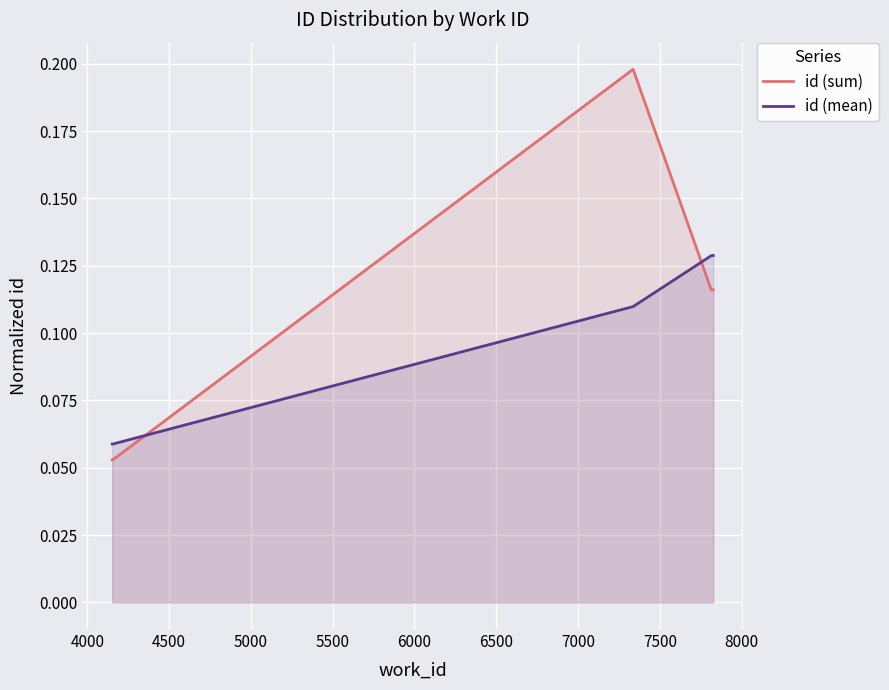

After their last crossing, which series has the higher values: id (mean) or id (sum)?

id (mean)